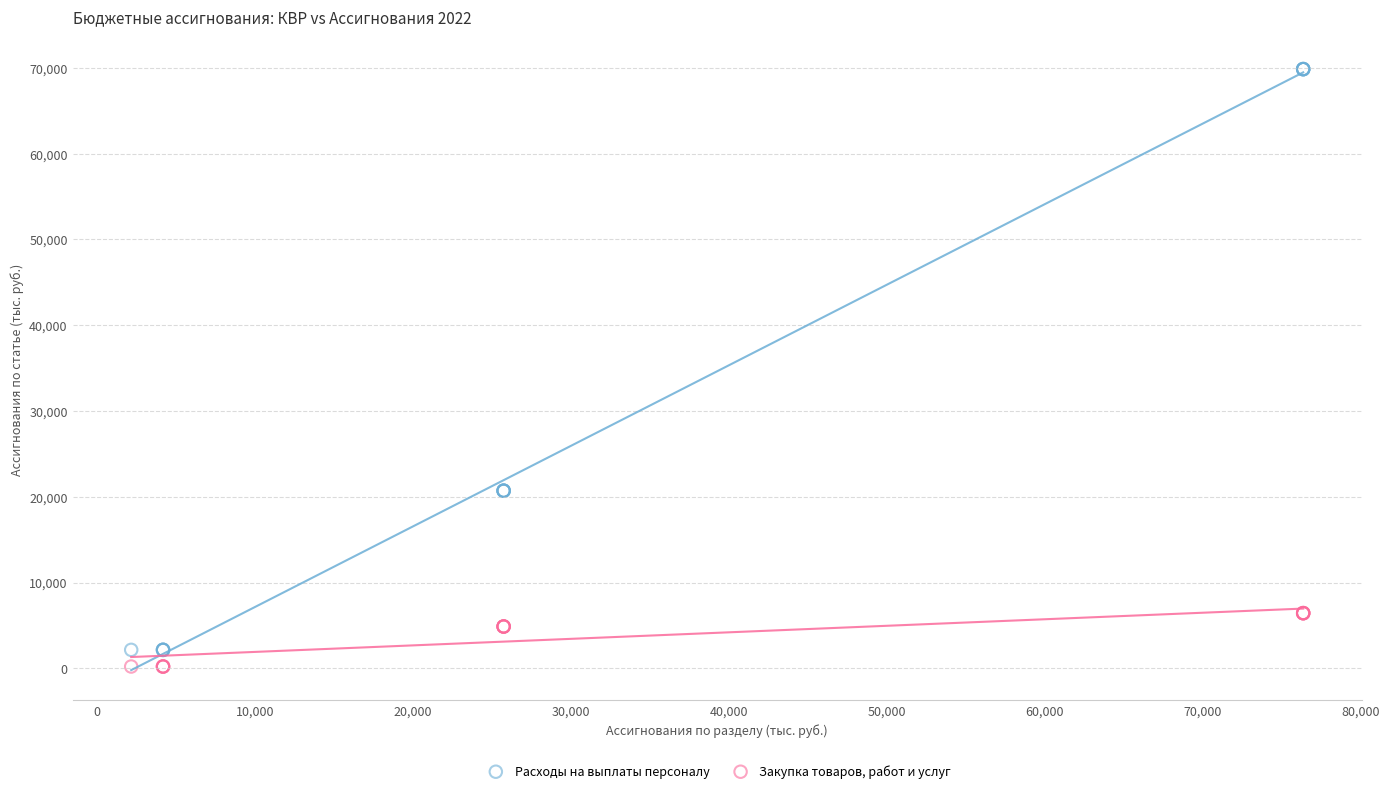

What is the X range (max minus min) for the scatter plot?

74217.7